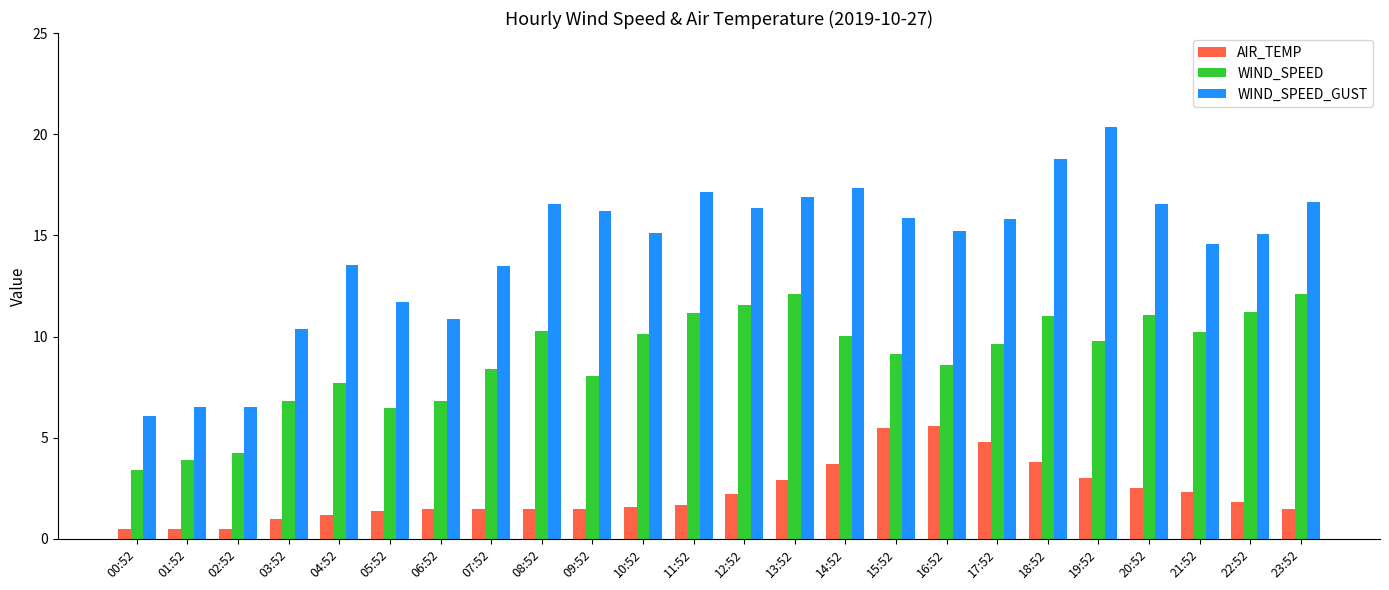

True or false: WIND_SPEED_GUST has a value of 8.5 at 23:52.

False